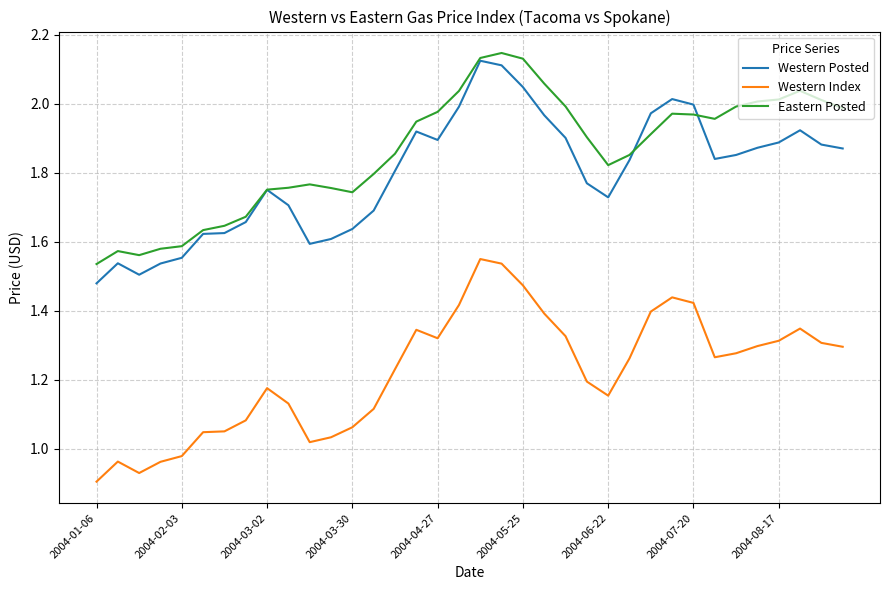

True or false: Western Index and Eastern Posted intersect in this chart.

False